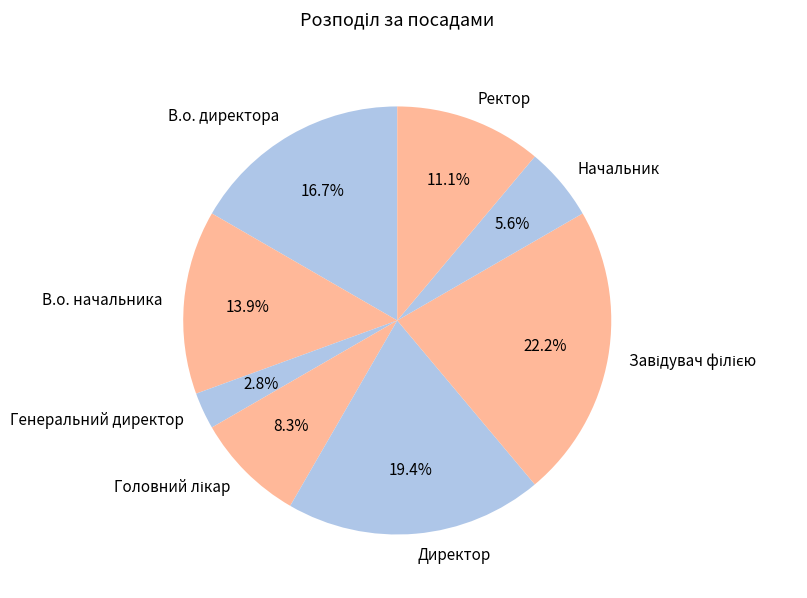

Is the sum of В.о. директора and Директор greater than half?

No